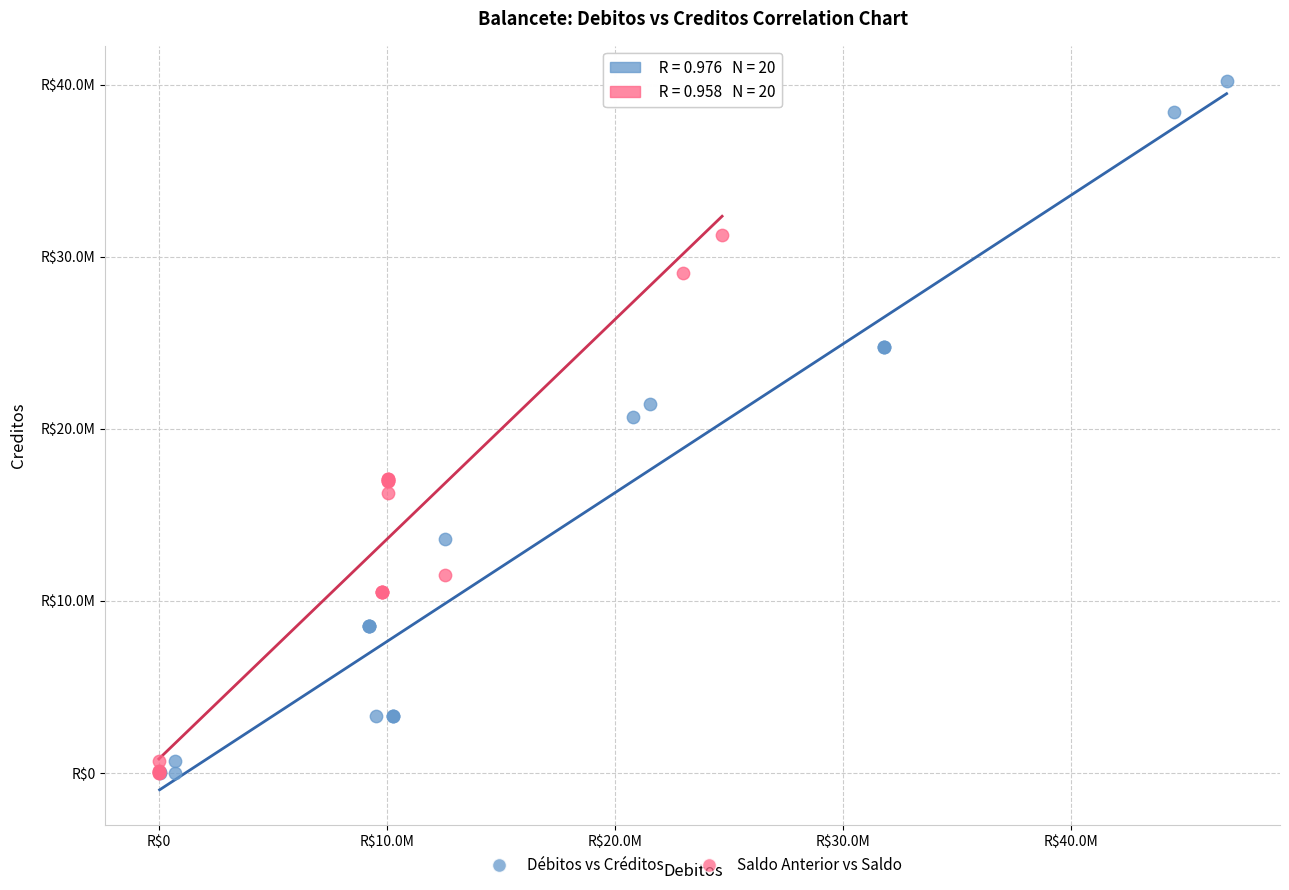

What are all the series names shown in the legend?

Débitos vs Créditos, Saldo Anterior vs Saldo